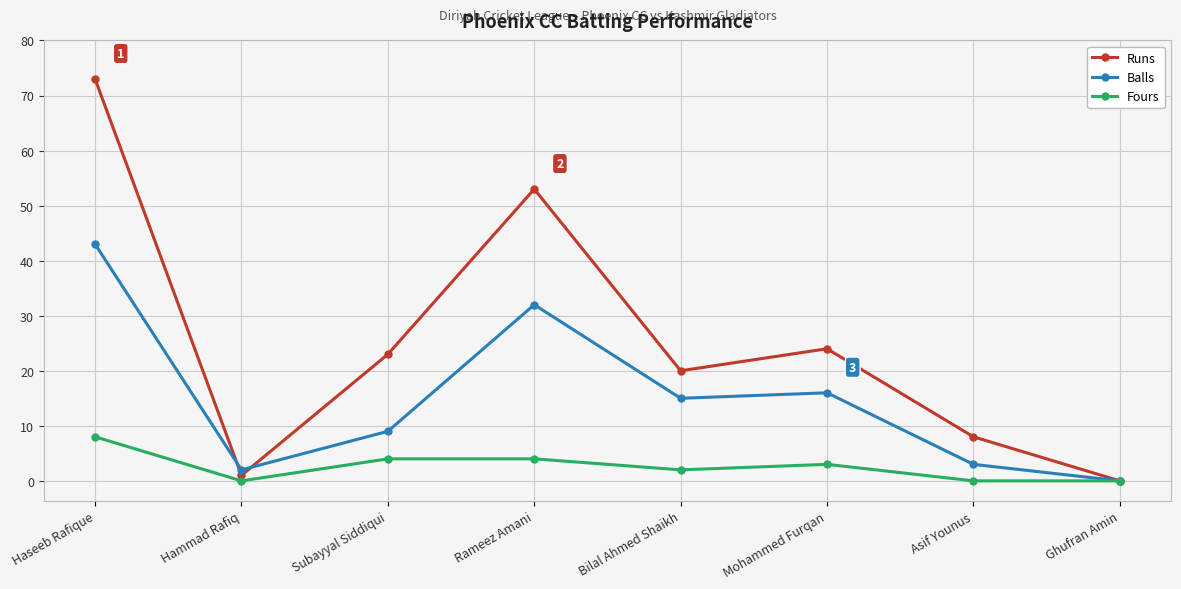

List the labels in order of Runs value, largest first.

Haseeb Rafique, Rameez Amani, Mohammed Furqan, Subayyal Siddiqui, Bilal Ahmed Shaikh, Asif Younus, Hammad Rafiq, Ghufran Amin